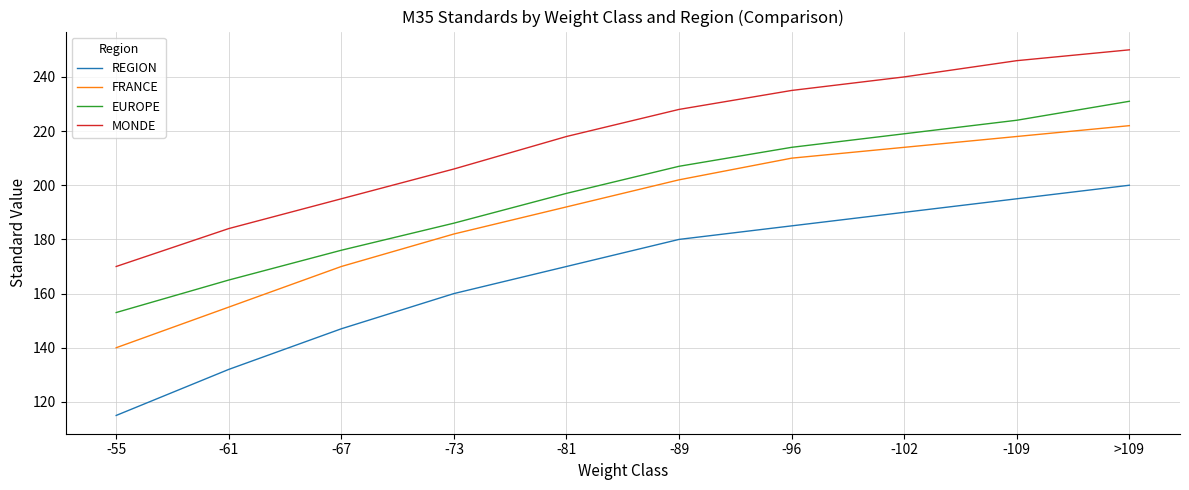

What is the minimum value shown in the chart?

115